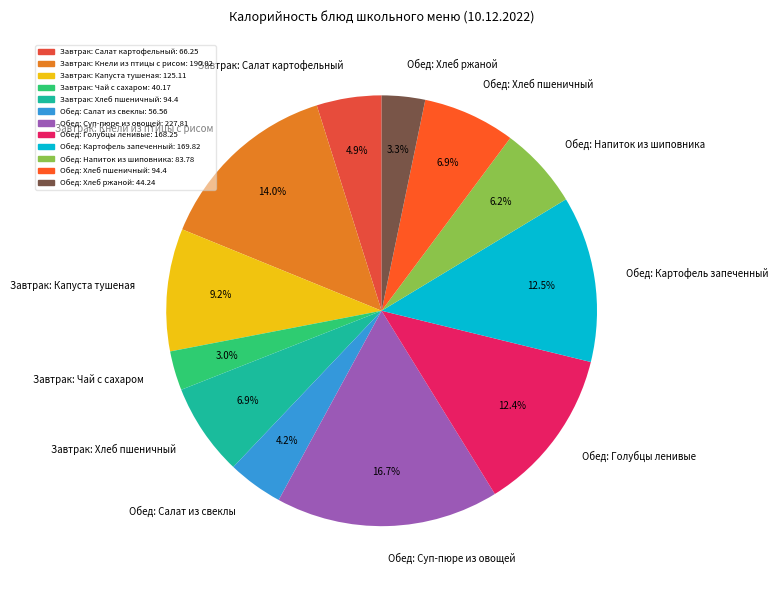

To the nearest percent, what is the difference between the largest and smallest slice percentages?

14%